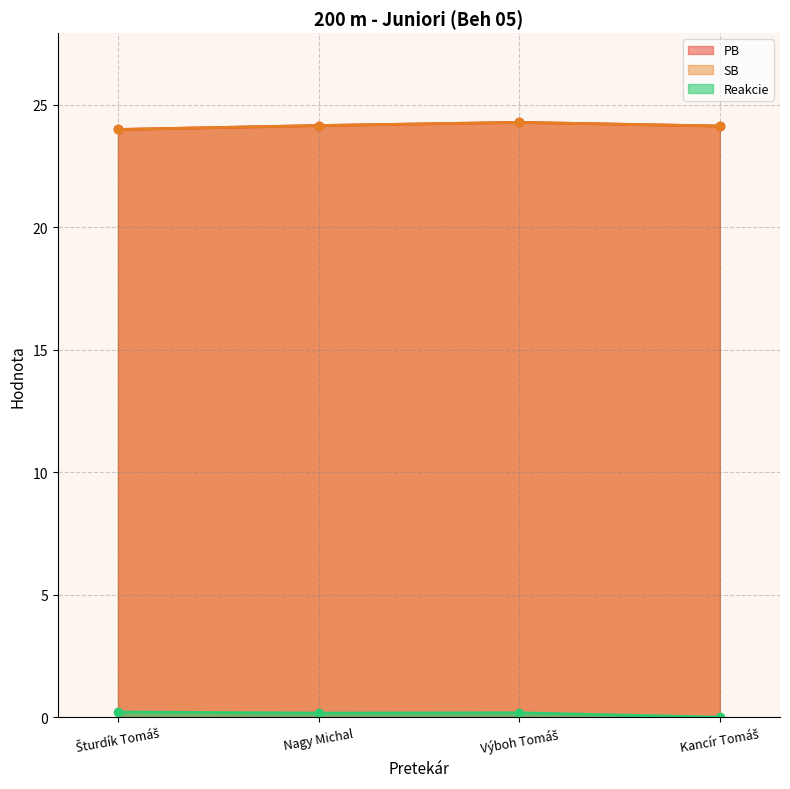

True or false: SB has more than 0 points higher than both neighbors.

True